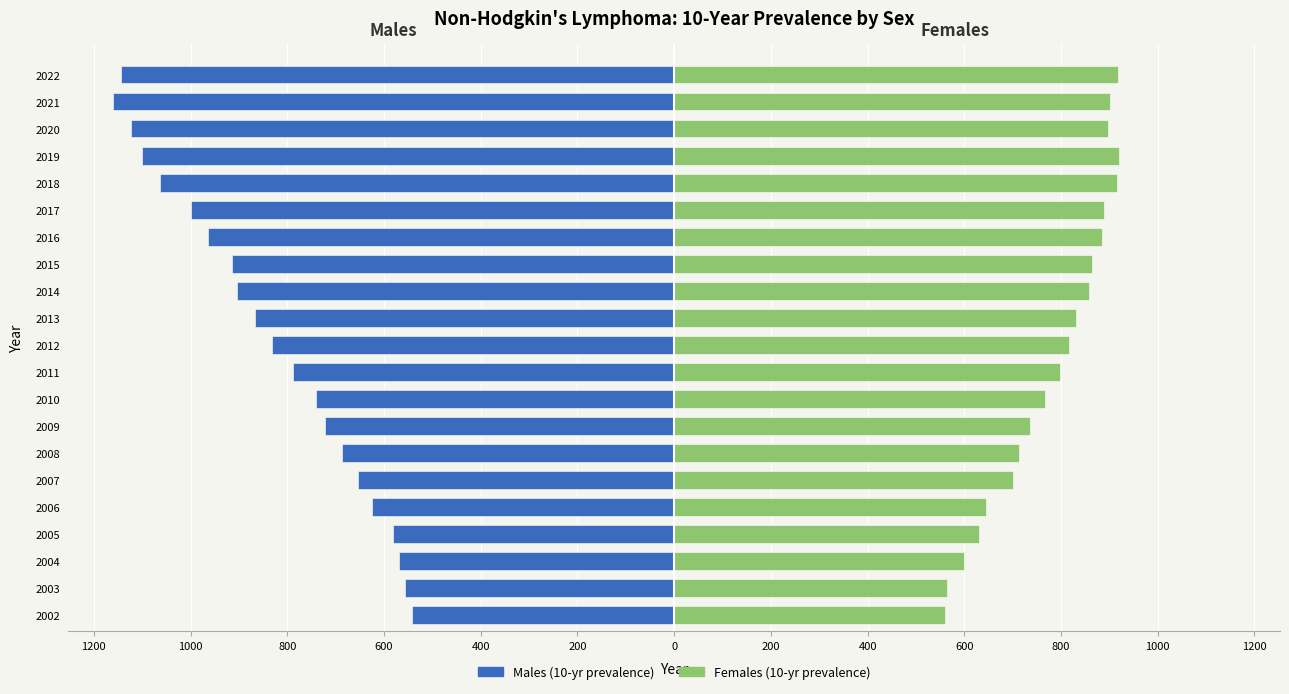

How many data points in Females (10-yr prevalence) are less than 817?

10